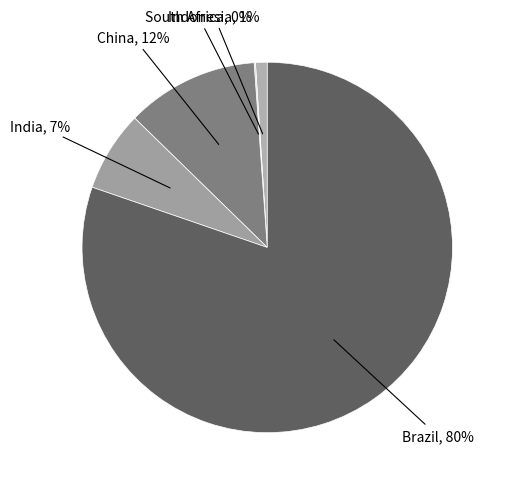

What is the largest slice in the pie chart?

Brazil